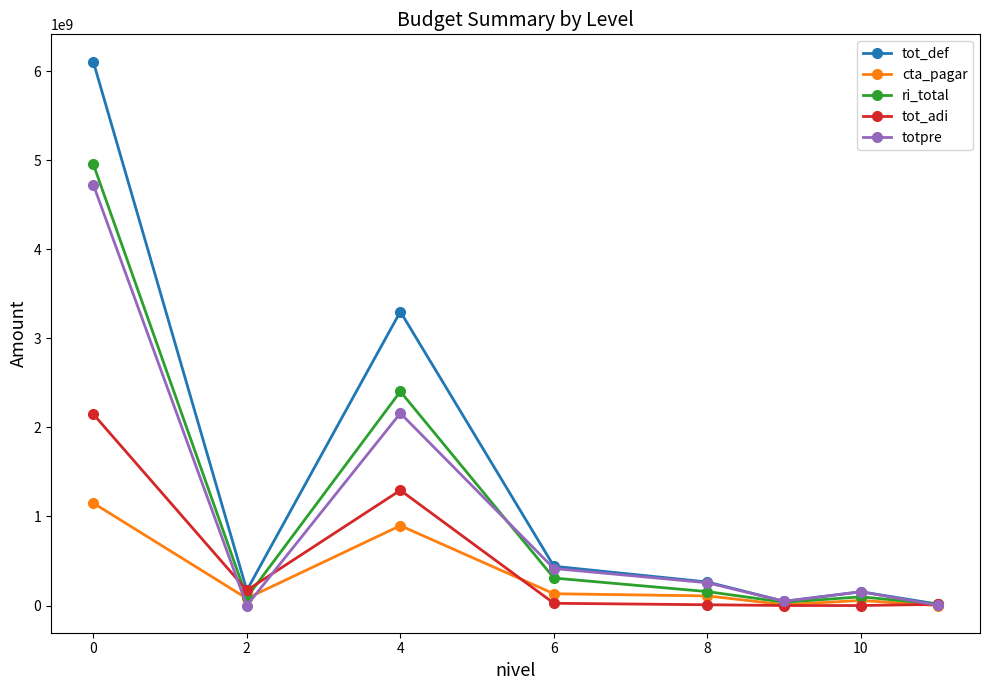

What is the value of the tot_def point at the 7th from the left?

154500000.0